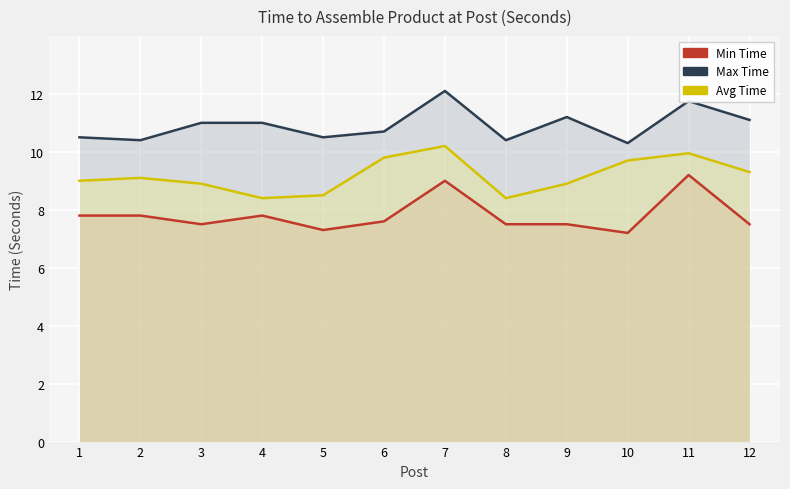

Between 2 and 9, which series saw the biggest shift?

Max Time